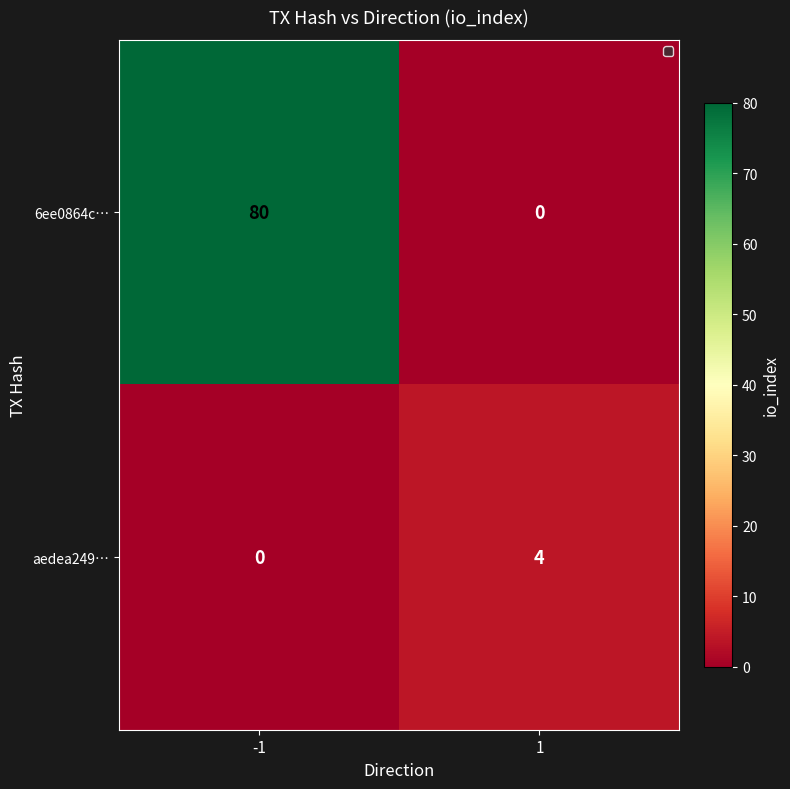

What is the greatest value displayed?

80